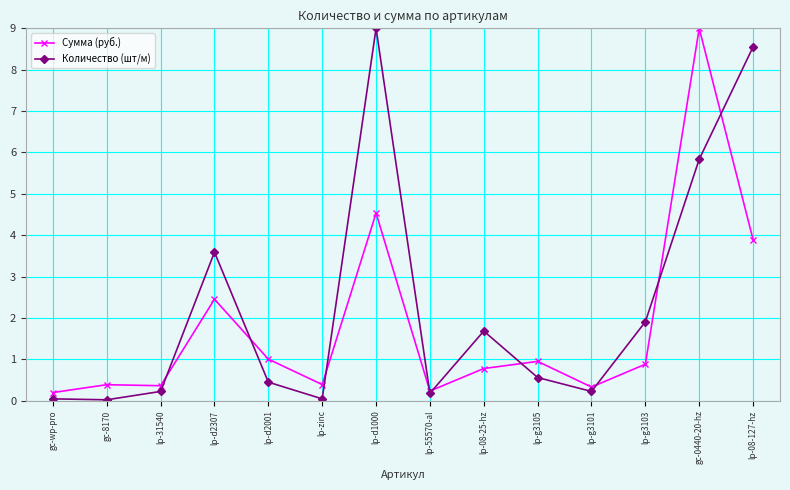

What position from the right is lp-08-127-hz?

1